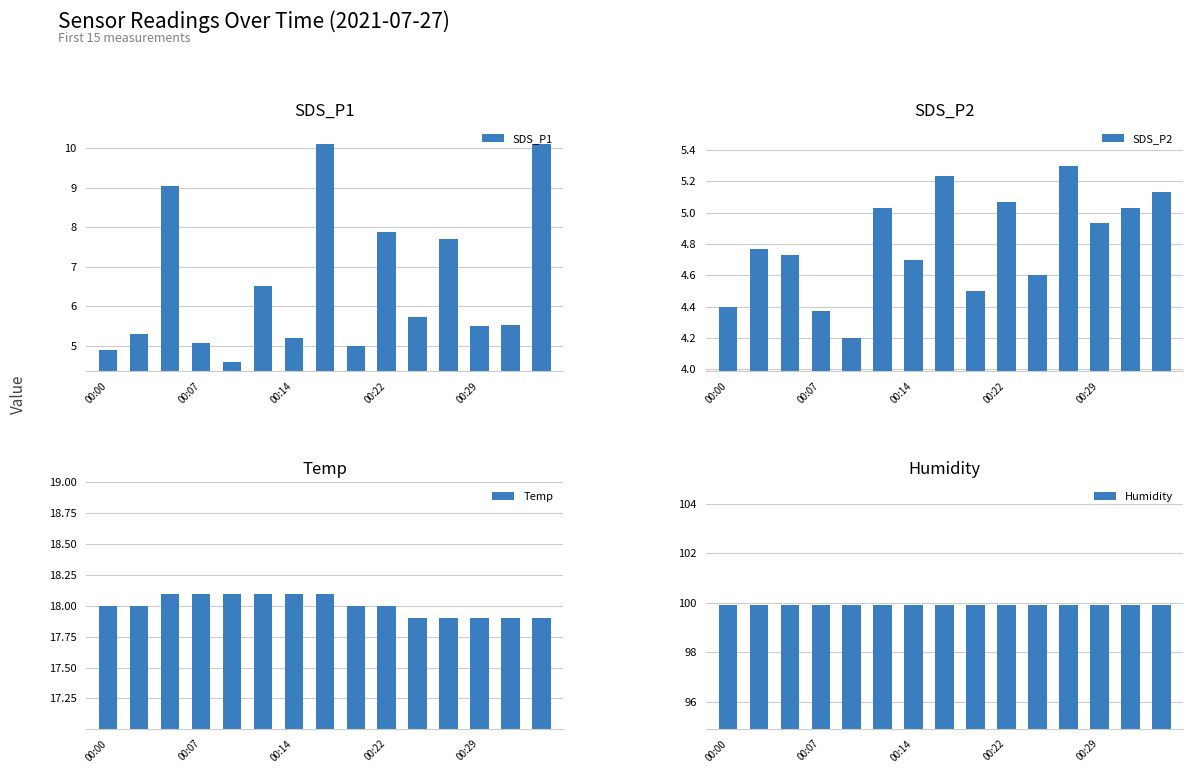

Reading right to left, transcribe all the data shown in this chart.

SDS_P1: 10.1	5.5	5.5	7.7	5.7	7.9	5.0	10.1	5.2	6.5	4.6	5.1	9.0	5.3	4.9
SDS_P2: 5.1	5.0	4.9	5.3	4.6	5.1	4.5	5.2	4.7	5.0	4.2	4.4	4.7	4.8	4.4
Temp: 17.9	17.9	17.9	17.9	17.9	18.0	18.0	18.1	18.1	18.1	18.1	18.1	18.1	18.0	18.0
Humidity: 99.9	99.9	99.9	99.9	99.9	99.9	99.9	99.9	99.9	99.9	99.9	99.9	99.9	99.9	99.9